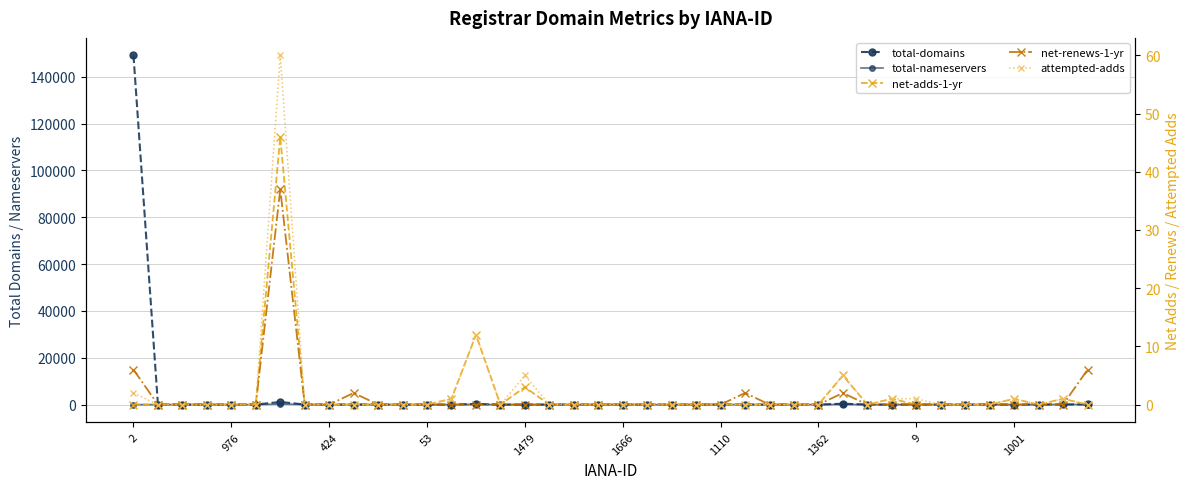

The value of net-renews-1-yr at 53 is 0. True or false?

True